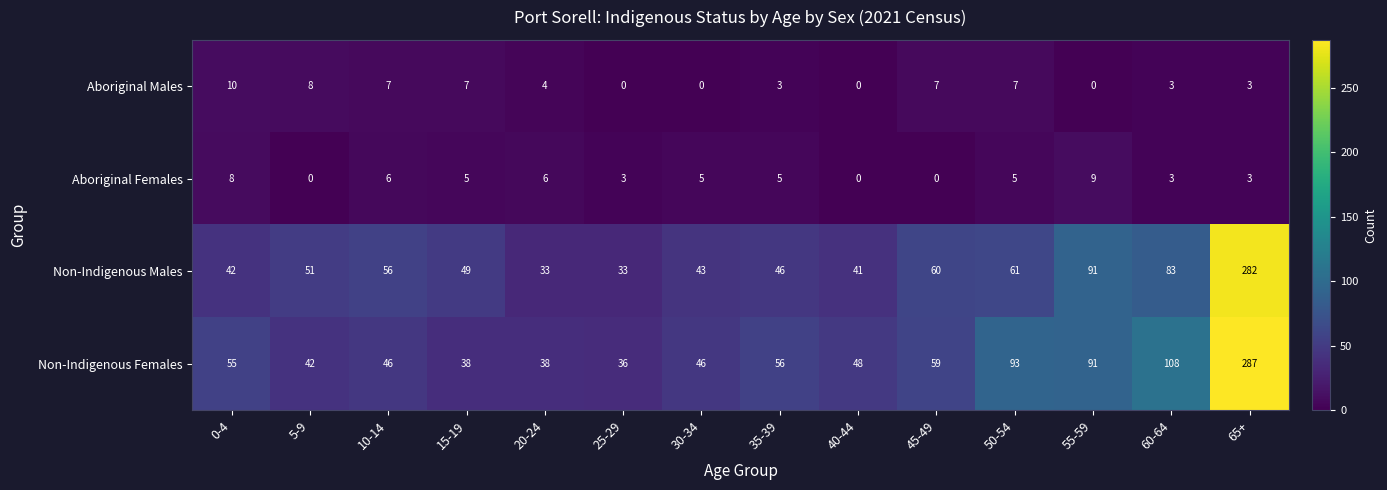

What is the difference between the second highest and second lowest values in the Aboriginal Females series?

8